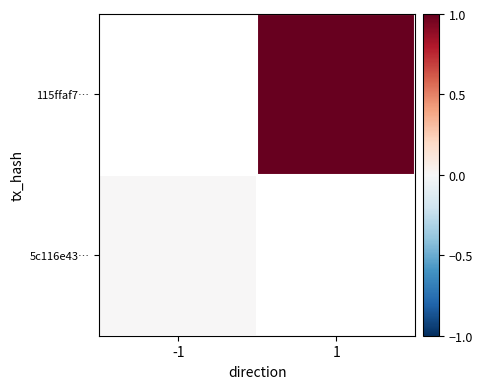

Rank the series by their maximum value, from highest to lowest.

115ffaf7…, 5c116e43…